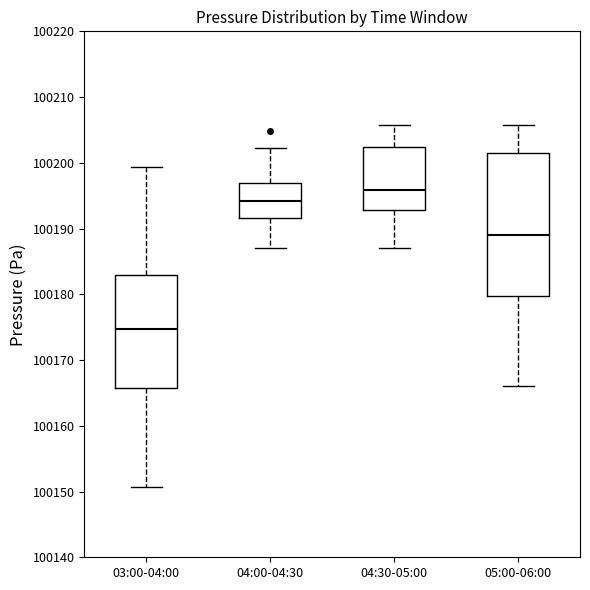

Which box is the tallest, from its lower edge to its upper edge?

05:00-06:00